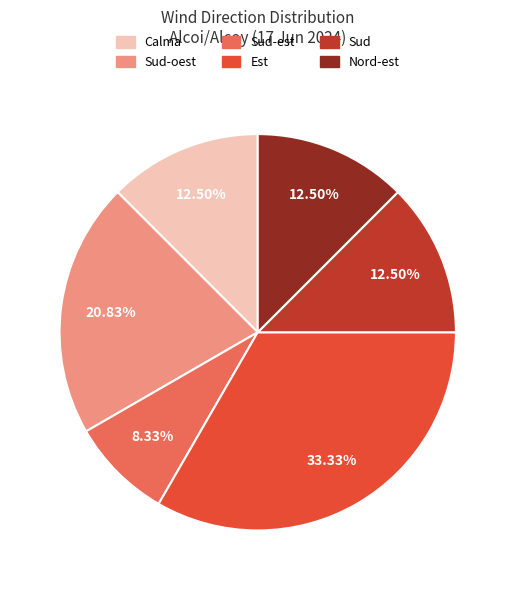

Does any single category account for the majority?

No